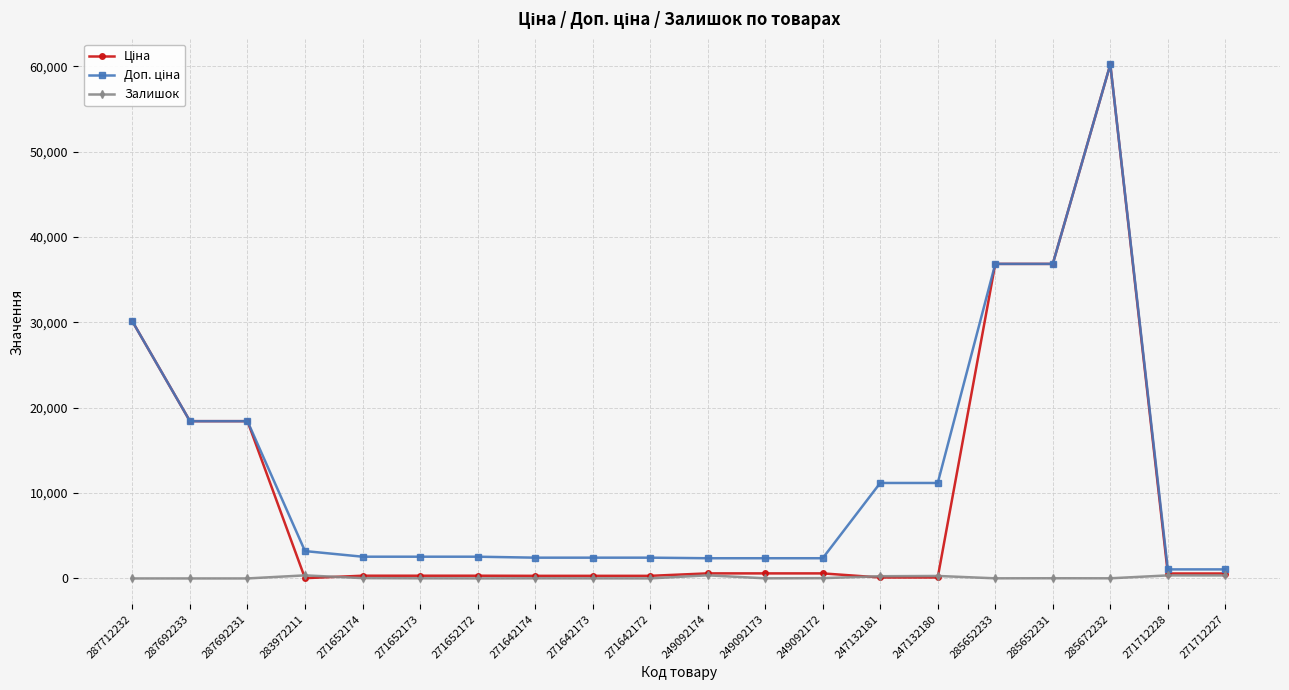

The Залишок series shows 0.0 at 287712232. True or false?

True